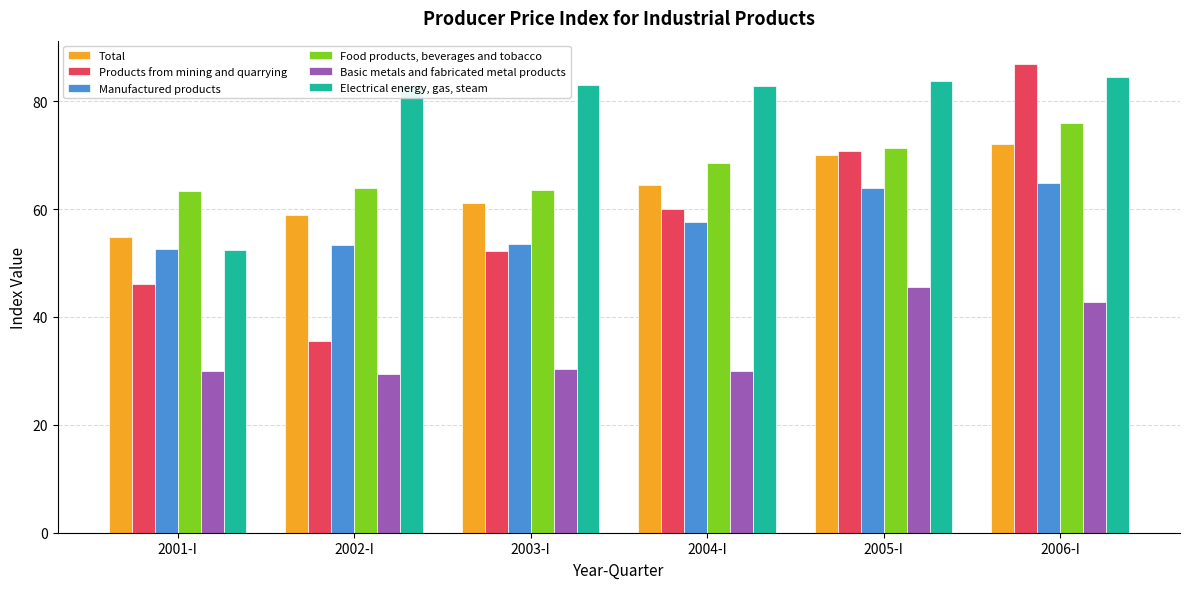

How many bars are there in each group?

6